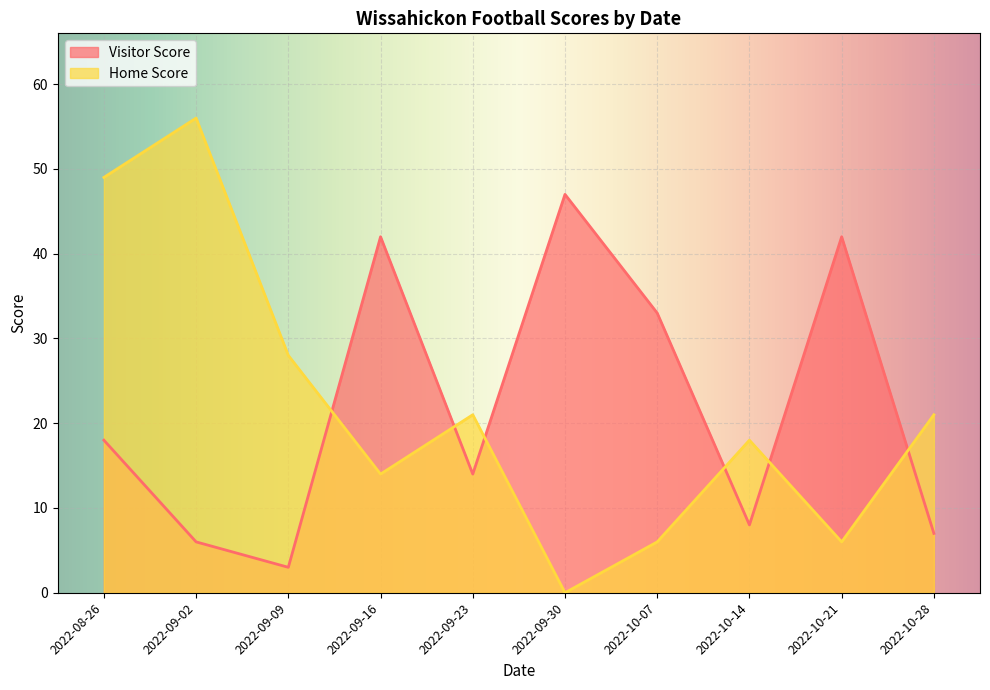

Where does the Home Score series first go above 21?

2022-08-26